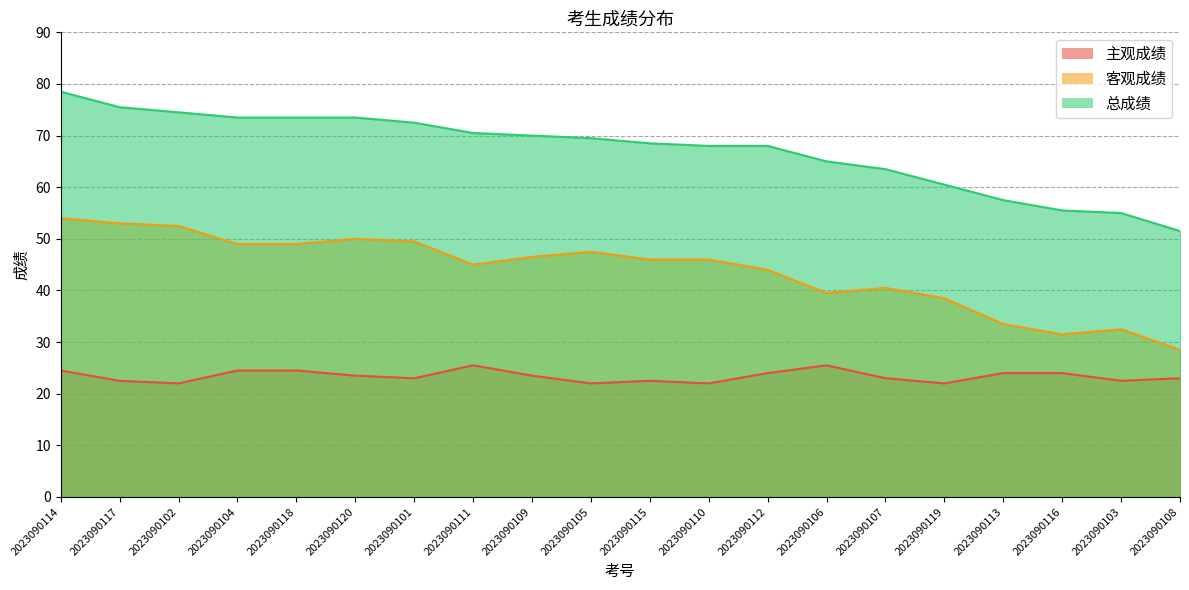

True or false: 总成绩 and 客观成绩 intersect in this chart.

False